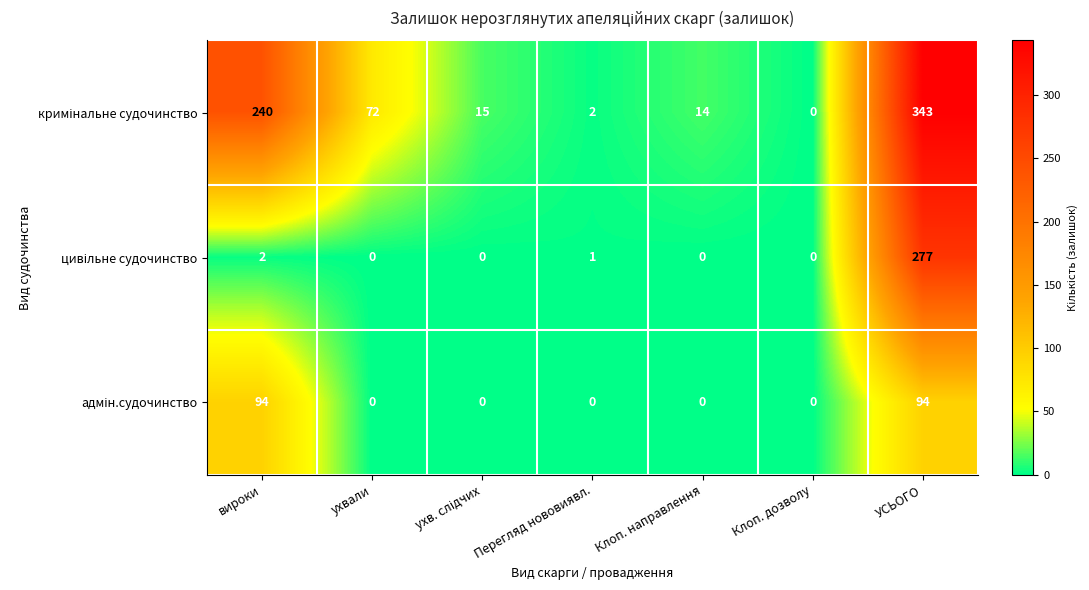

Which label corresponds to the largest value in the chart?

УСЬОГО